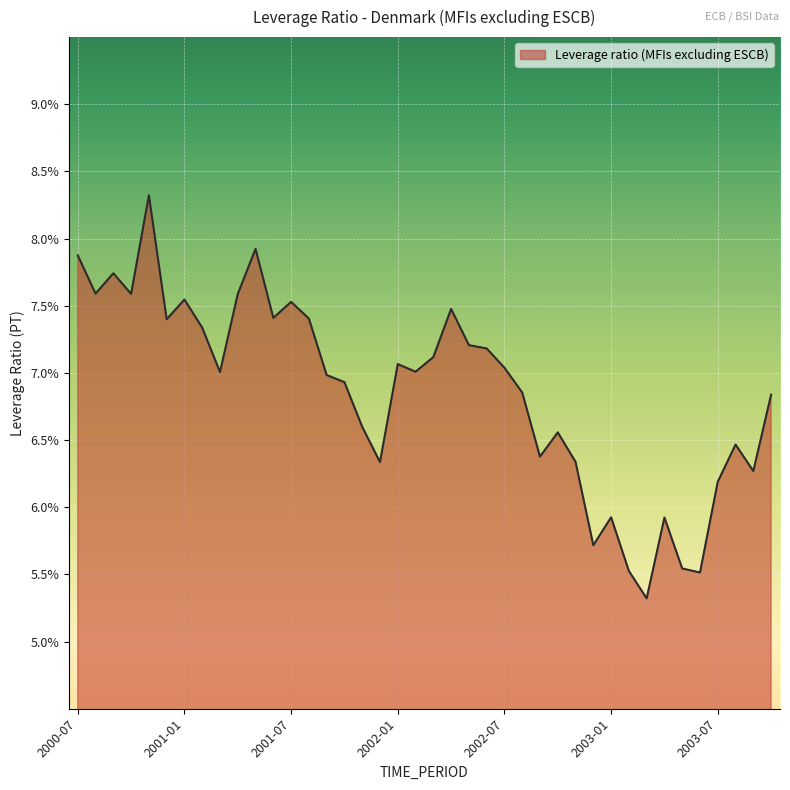

What is the greatest value displayed?

8.3